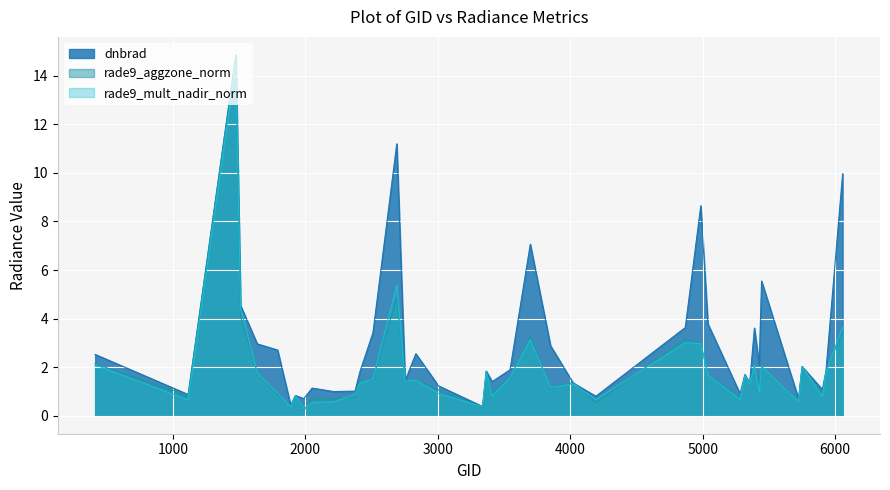

What is the highest value of the rade9_aggzone_norm series?

14.8